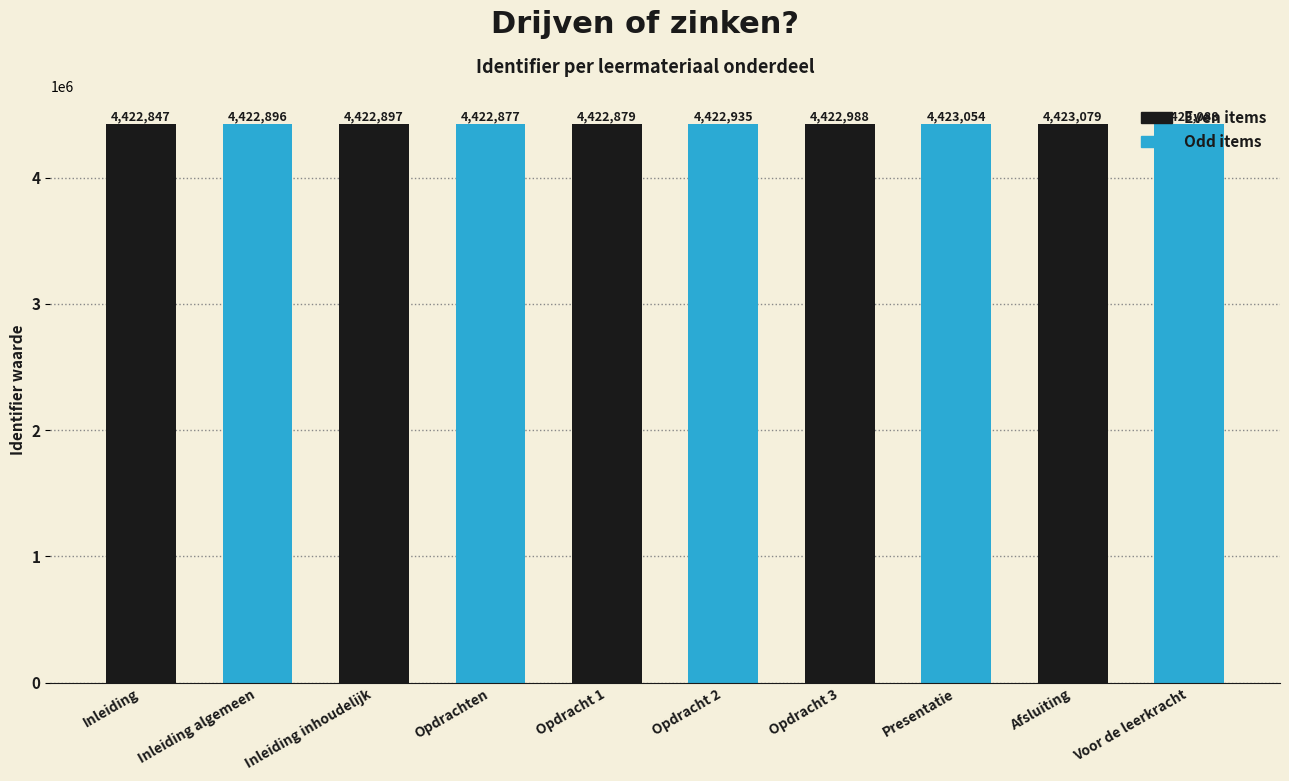

What value does the Odd items series have at Opdracht 1, to the nearest 5?

4422935